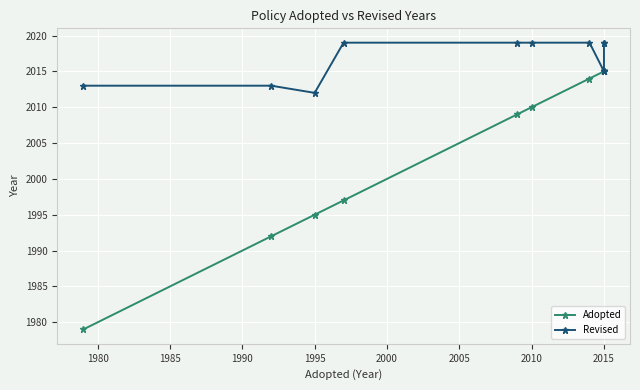

True or false: Adopted and Revised intersect in this chart.

False